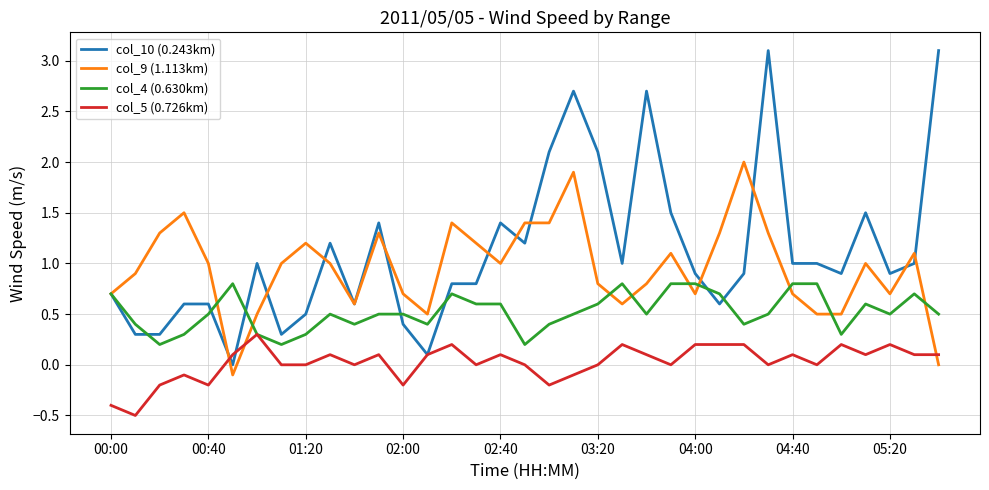

What is the minimum value shown in the chart?

-0.5